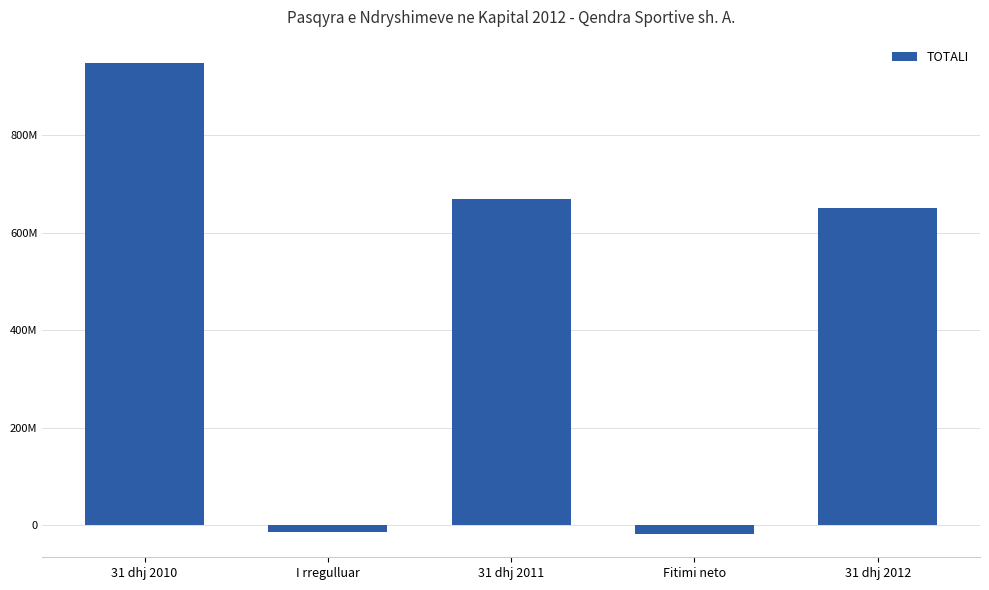

Which label corresponds to the smallest value in the chart?

Fitimi neto